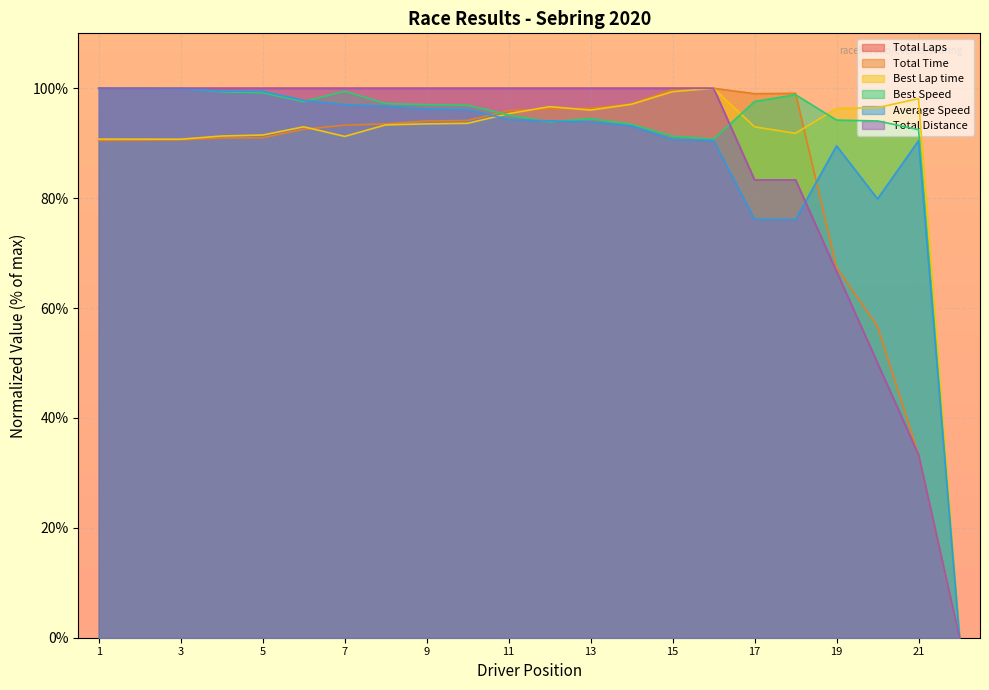

Reading left to right, what are all the values shown in this chart?

Total Laps: 100.0	100.0	100.0	100.0	100.0	100.0	100.0	100.0	100.0	100.0	100.0	100.0	100.0	100.0	100.0	100.0	83.3	83.3	66.7	50.0	33.3	0.0
Total Time: 90.5	90.5	90.6	91.0	91.0	92.5	93.3	93.5	94.0	94.1	95.9	96.2	96.4	97.1	99.8	100.0	99.0	99.1	67.4	56.7	33.3	0.0
Best Lap time: 90.7	90.7	90.7	91.3	91.5	93.0	91.2	93.3	93.5	93.6	95.4	96.7	96.0	97.1	99.4	100.0	93.0	91.8	96.3	96.5	98.1	0.0
Best Speed: 100.0	100.0	100.0	99.4	99.2	97.6	99.4	97.2	97.0	96.9	95.1	93.9	94.5	93.4	91.3	90.7	97.6	98.8	94.2	94.1	92.5	0.0
Average Speed: 100.0	99.9	99.9	99.5	99.5	97.8	97.0	96.8	96.2	96.1	94.3	94.1	93.9	93.2	90.7	90.5	76.2	76.1	89.5	79.9	90.5	0.0
Total Distance: 100.0	100.0	100.0	100.0	100.0	100.0	100.0	100.0	100.0	100.0	100.0	100.0	100.0	100.0	100.0	100.0	83.3	83.3	66.7	50.0	33.3	0.0